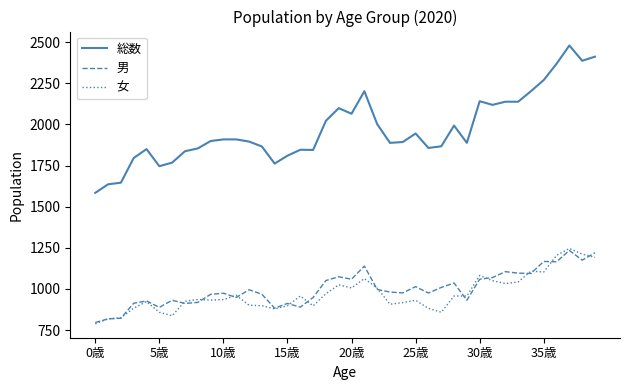

Which series has the largest total across all categories?

総数